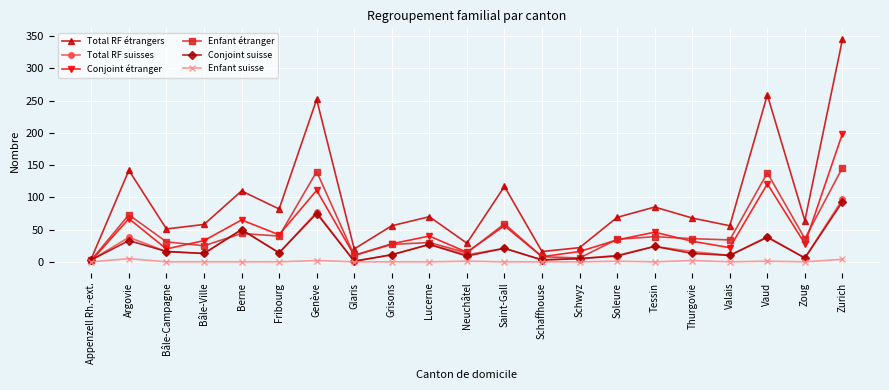

What is the label of the 4th point from the left?

Bâle-Ville